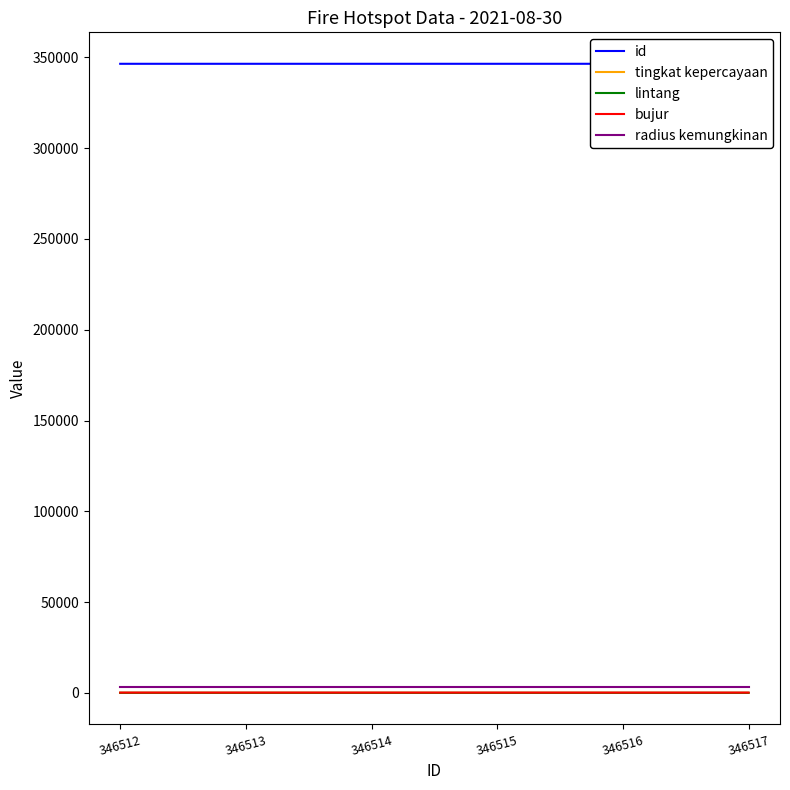

Which series has the largest range (max minus min)?

lintang